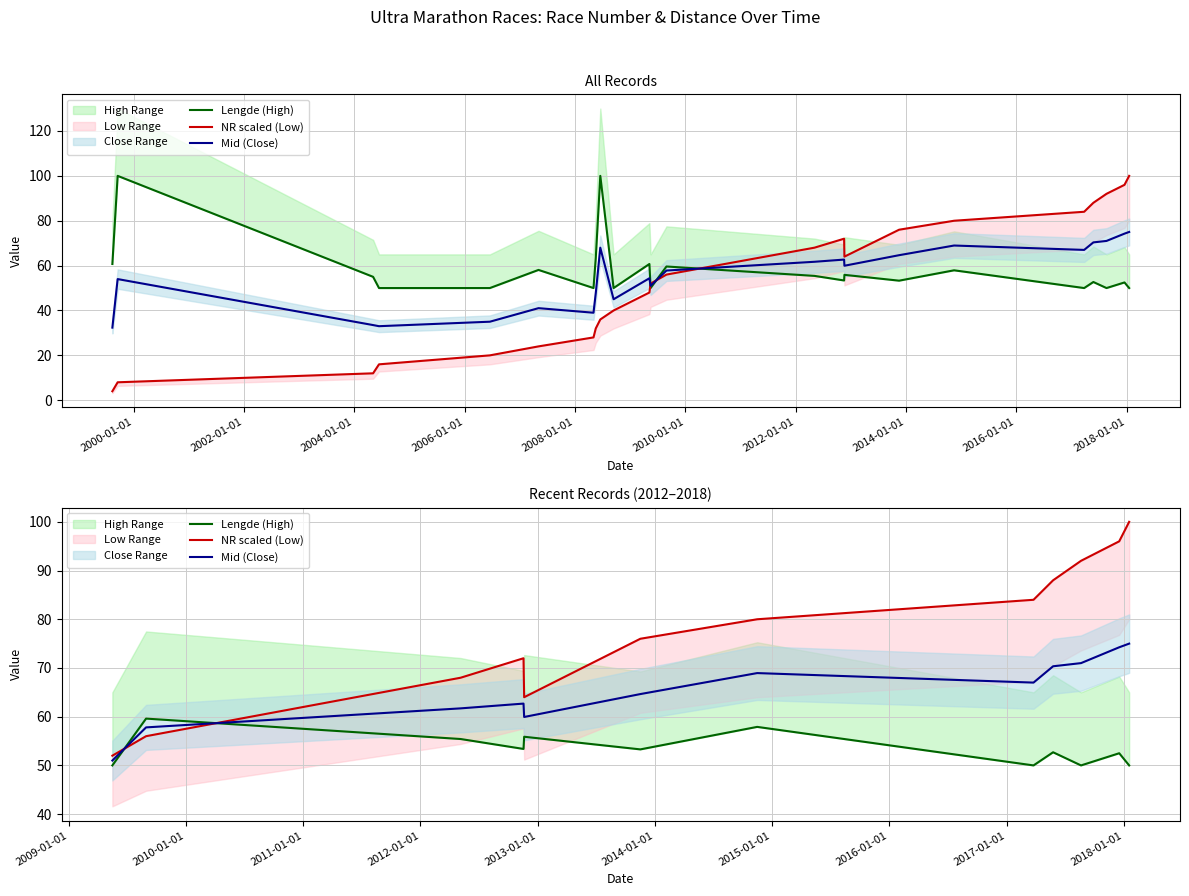

The value of NR scaled (Low) at 2016-01-01 is 164.6. True or false?

False